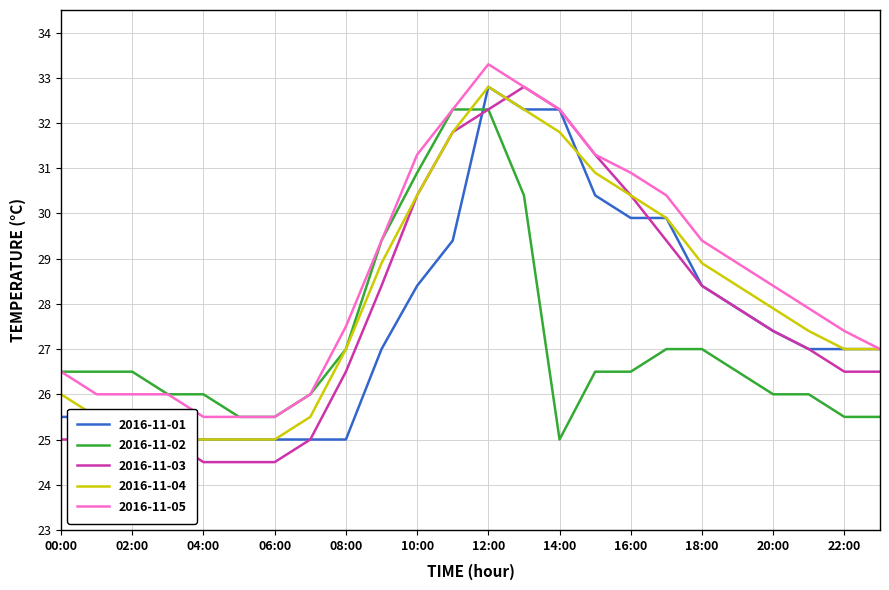

Which series changed the most between 16:00 and 19:00?

2016-11-03